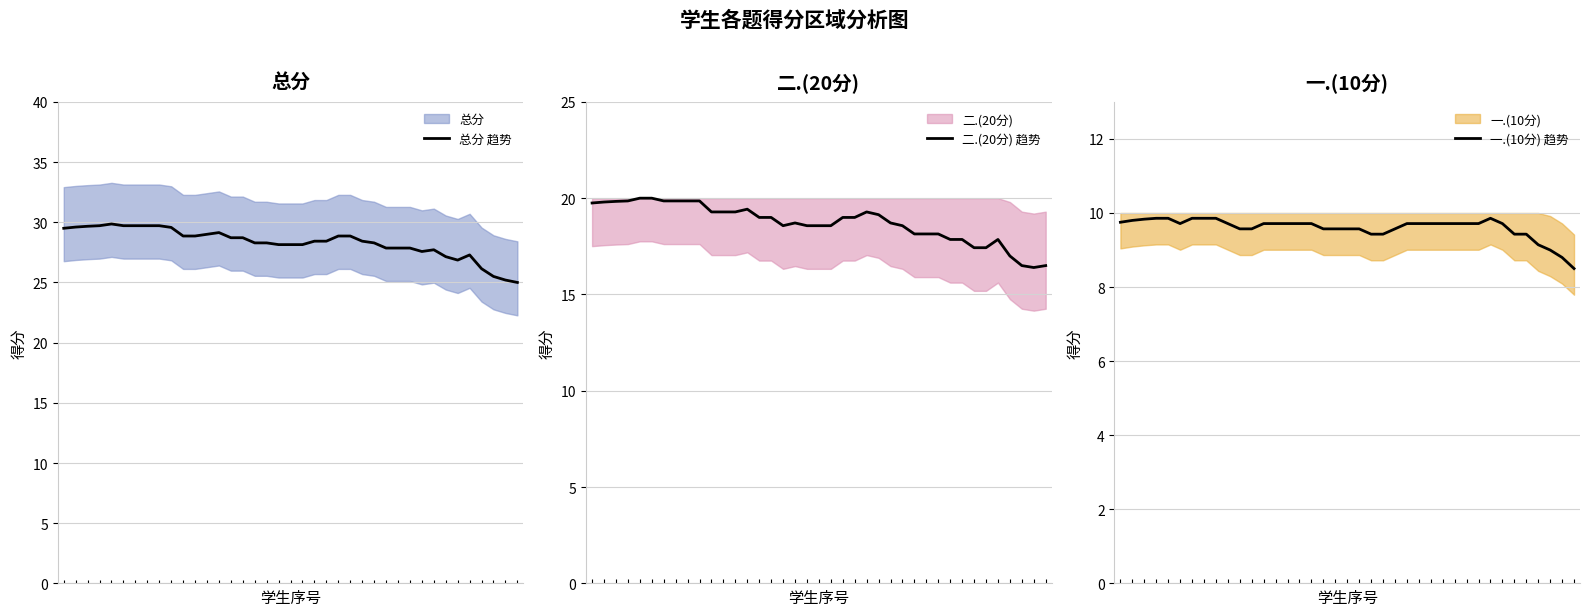

How many lines are shown in the chart?

3